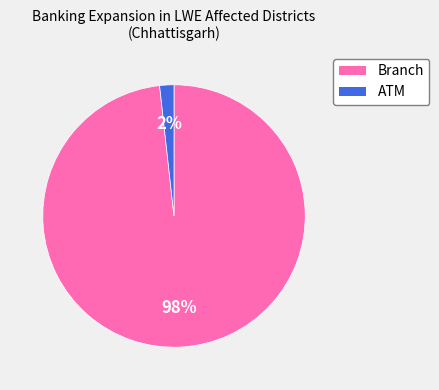

The Branch slice represents 98% of the pie. True or false?

True